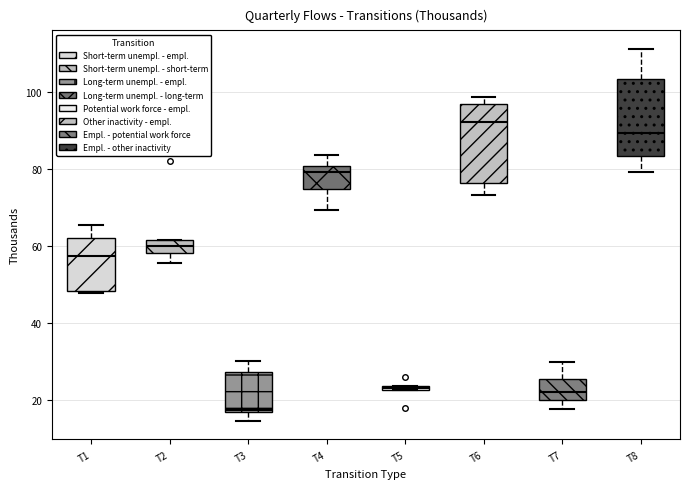

Which box has the lowest median line?

T3